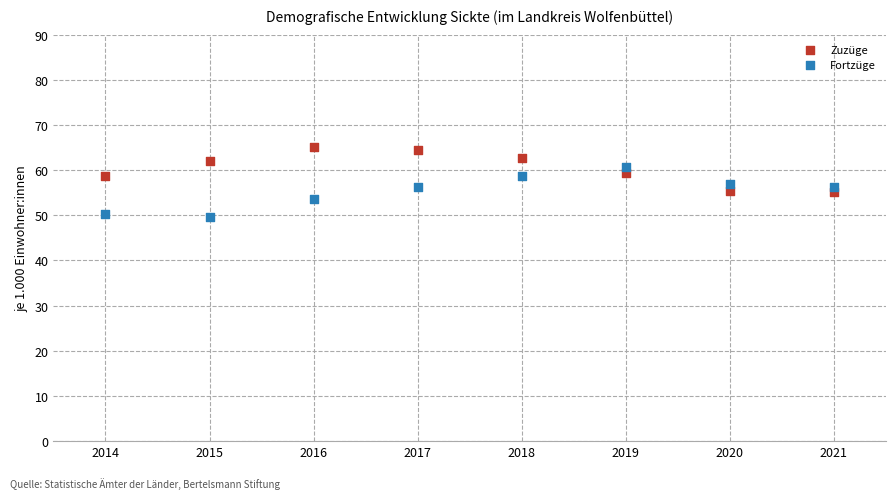

Which series reaches the maximum Y coordinate?

Zuzüge